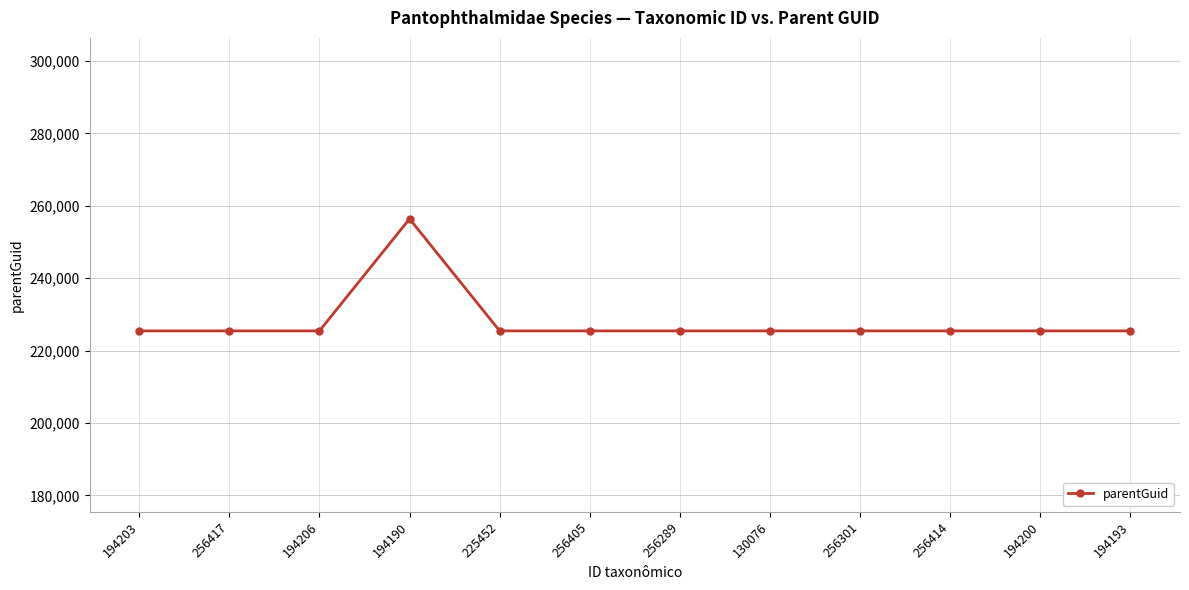

Reading left to right, extract all data points from this chart.

225459	225459	225459	256419	225459	225459	225459	225459	225459	225459	225459	225459